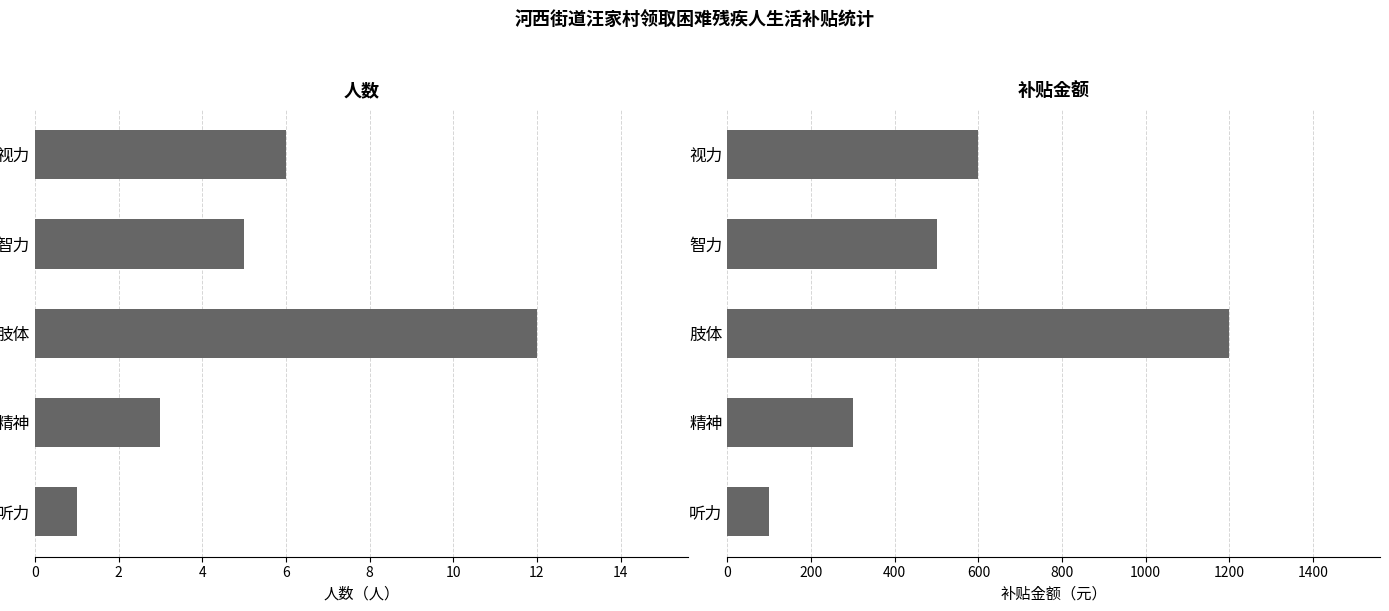

How many data points in 人数（人） are above 5?

2